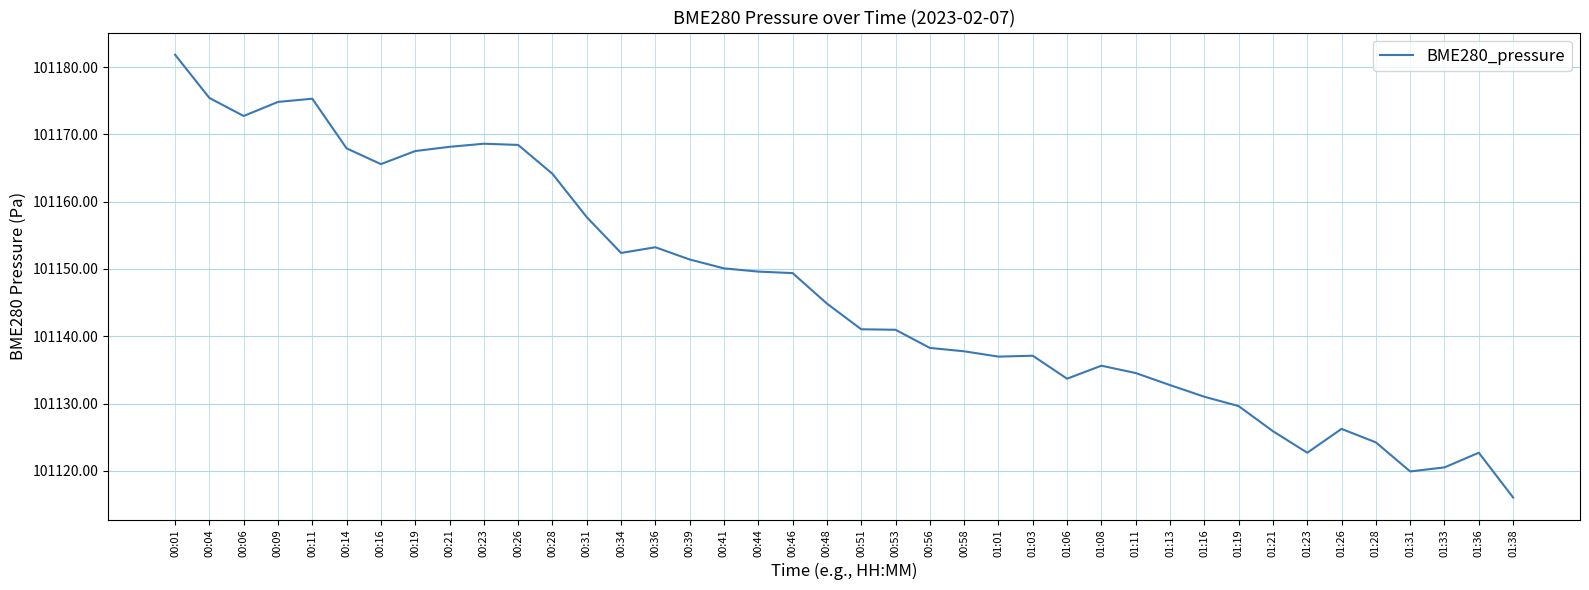

Between 00:46 and 01:08, which is larger?

00:46